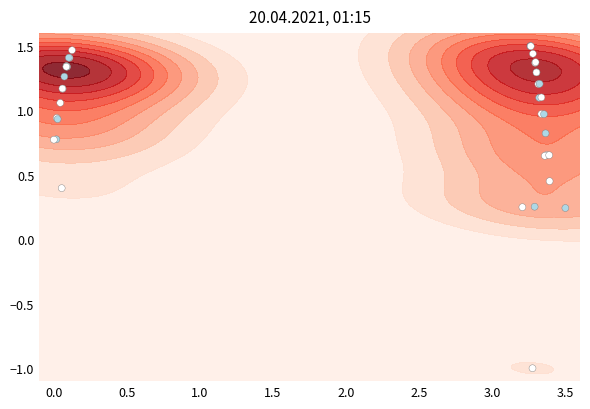

What is the greatest value displayed?

1.5